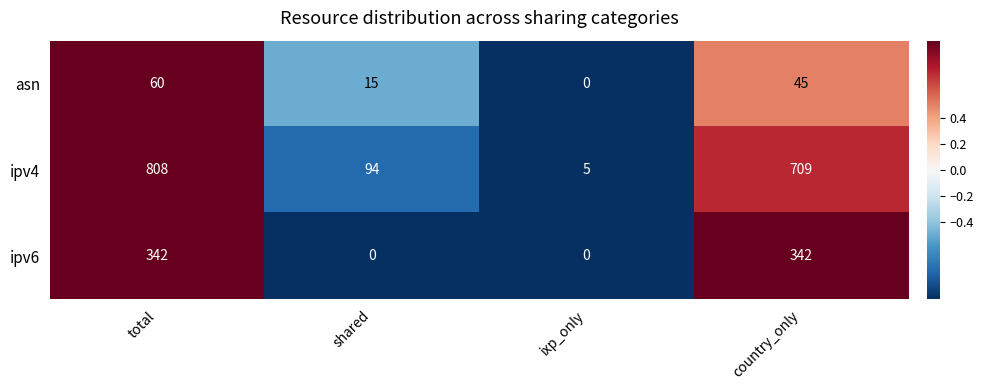

How many series are shown in this chart?

3